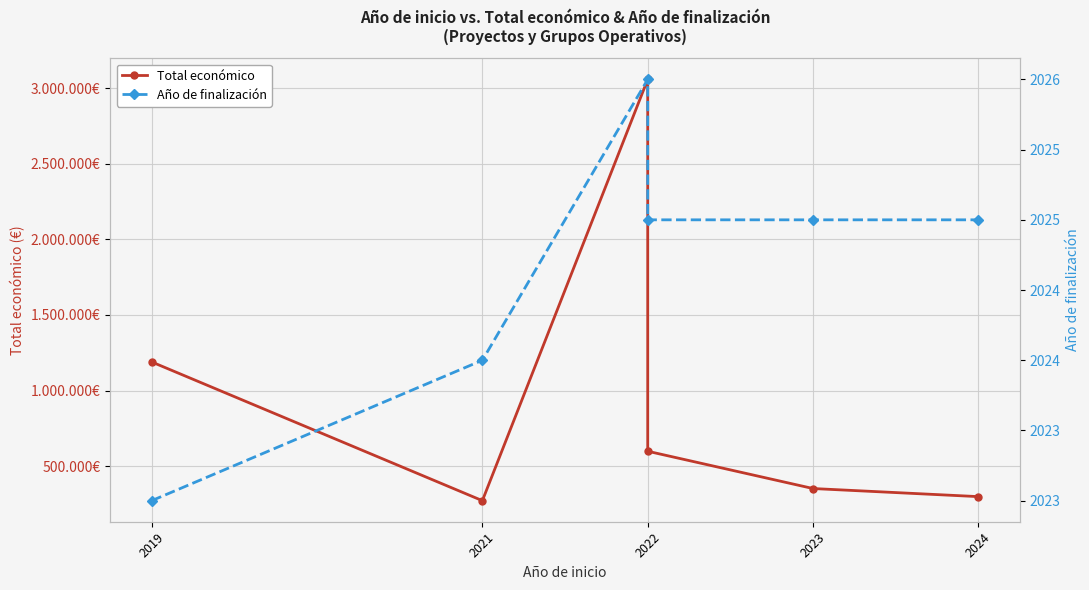

The value of Total económico at 2024 is 298656. True or false?

True